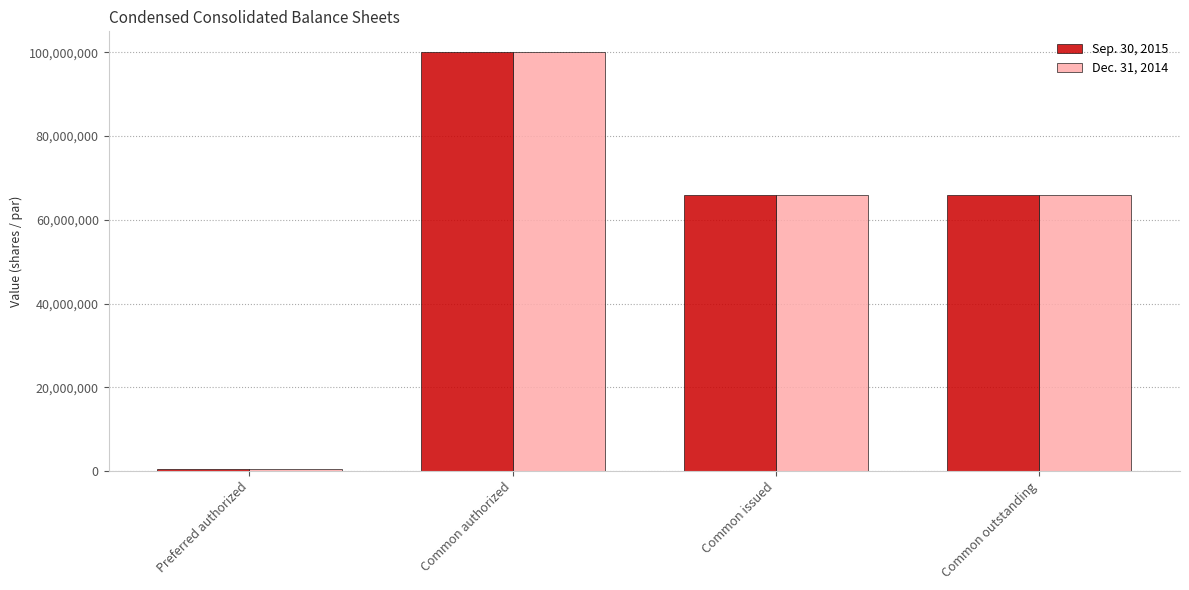

Is it true that Sep. 30, 2015 equals 65963502 at Common issued?

True